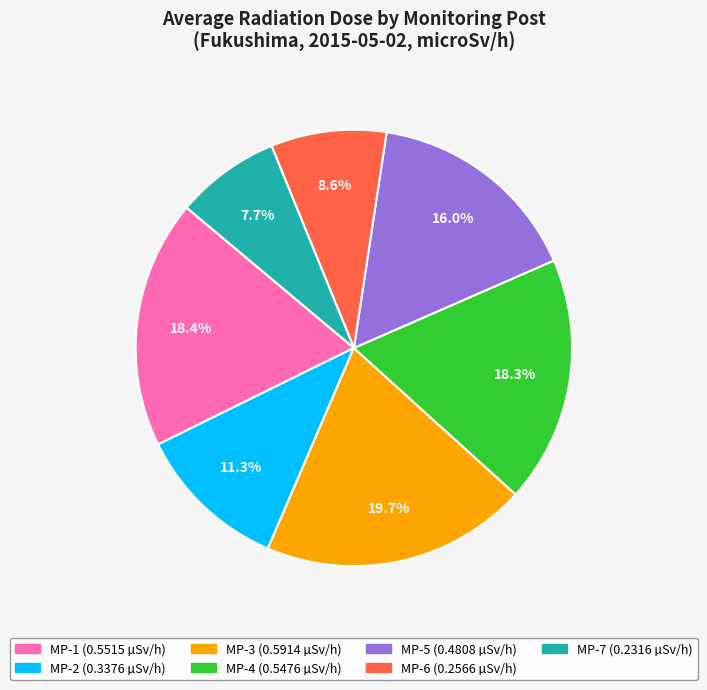

Which slice is the smallest?

MP-7